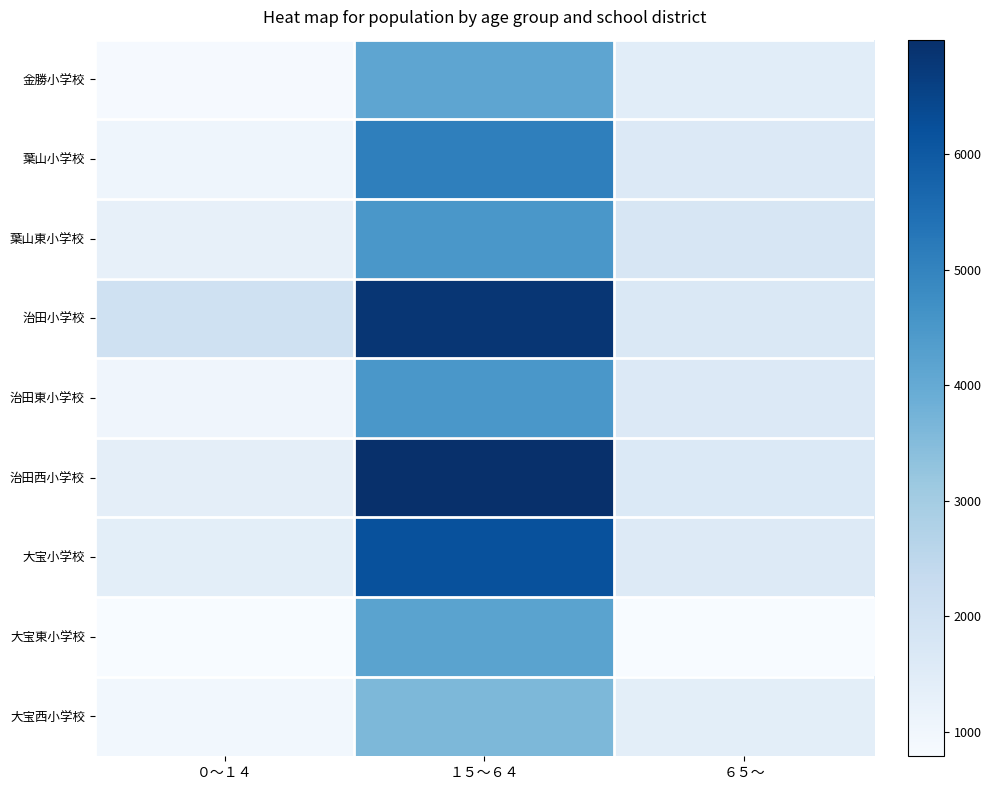

Rank the series at １５～６４ from lowest to highest value.

大宝西小学校, 金勝小学校, 大宝東小学校, 治田東小学校, 葉山東小学校, 葉山小学校, 大宝小学校, 治田小学校, 治田西小学校